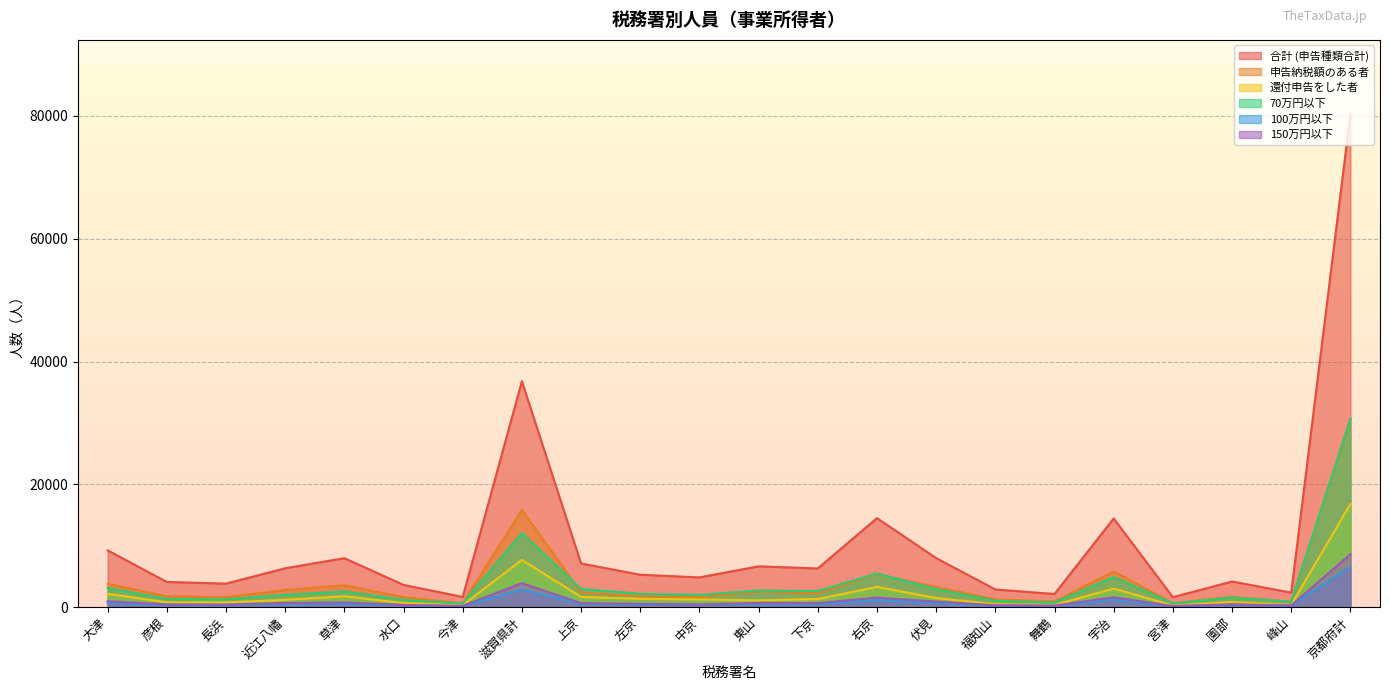

What is the average value of the 70万円以下 series?

3890